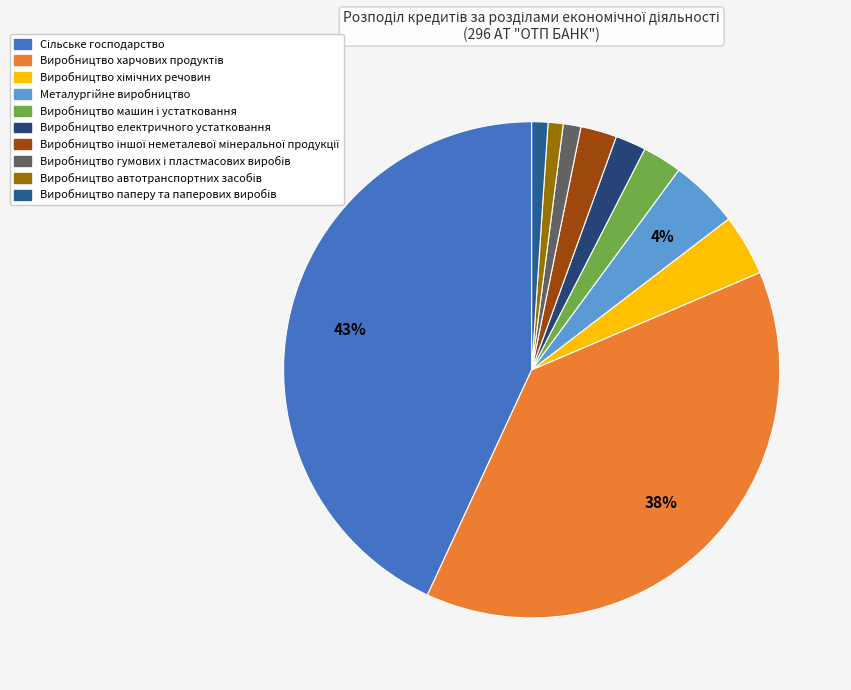

How many slices are in this pie chart?

10